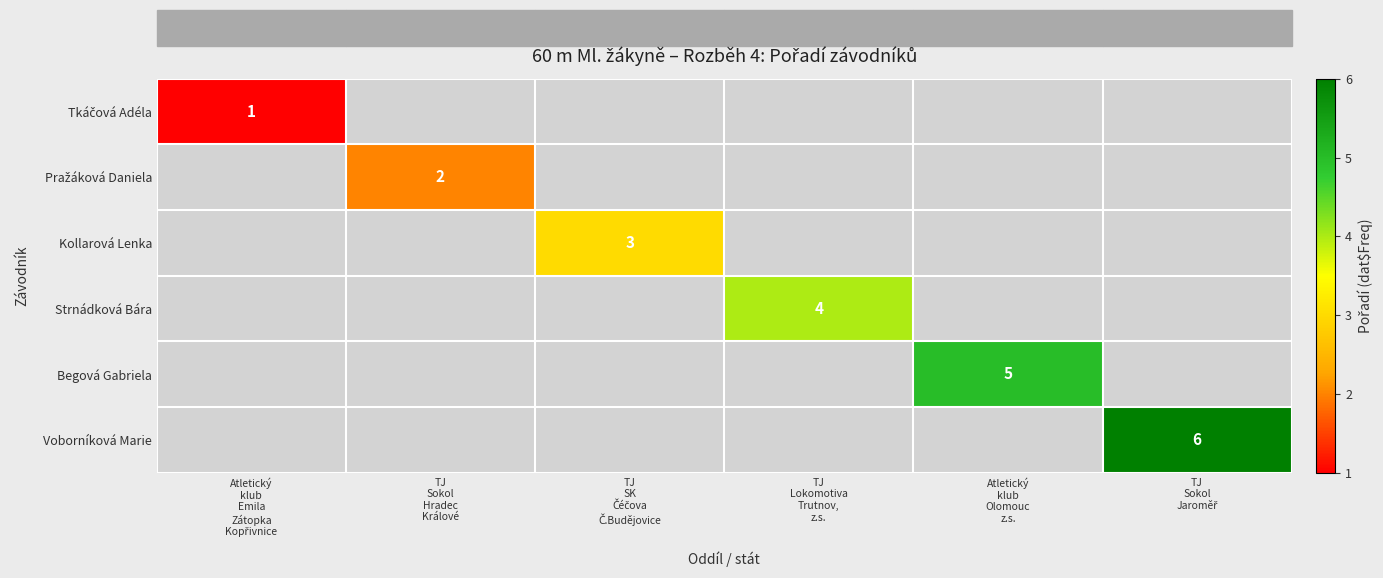

What is the maximum value shown in the chart?

6.0